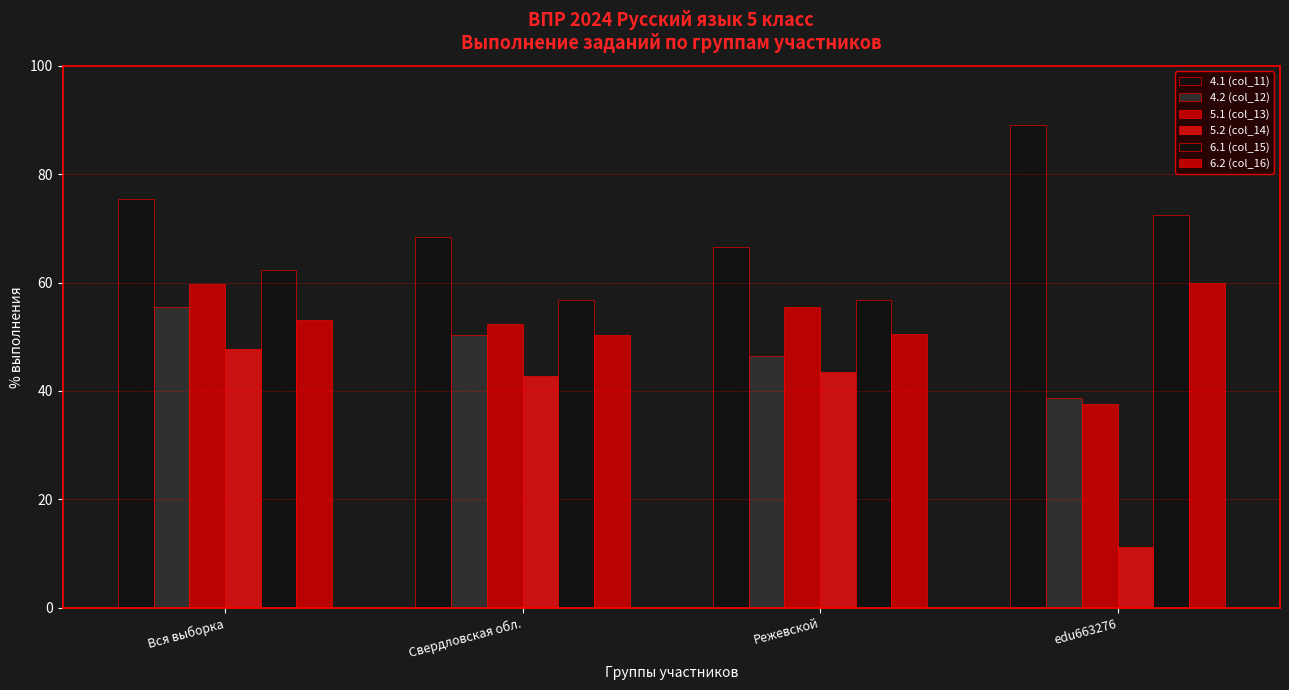

How many groups of bars are there?

4